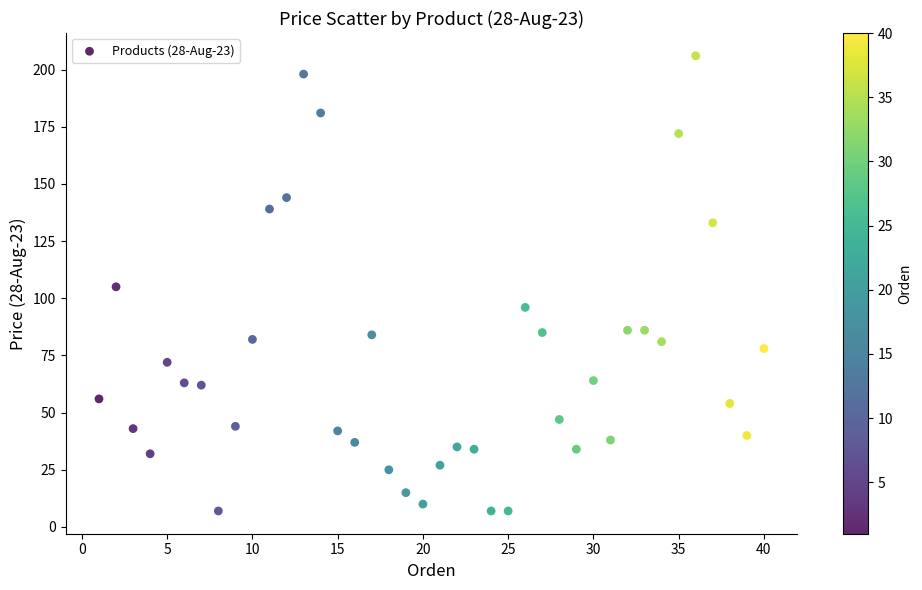

What is the range of X values (max minus min)?

39